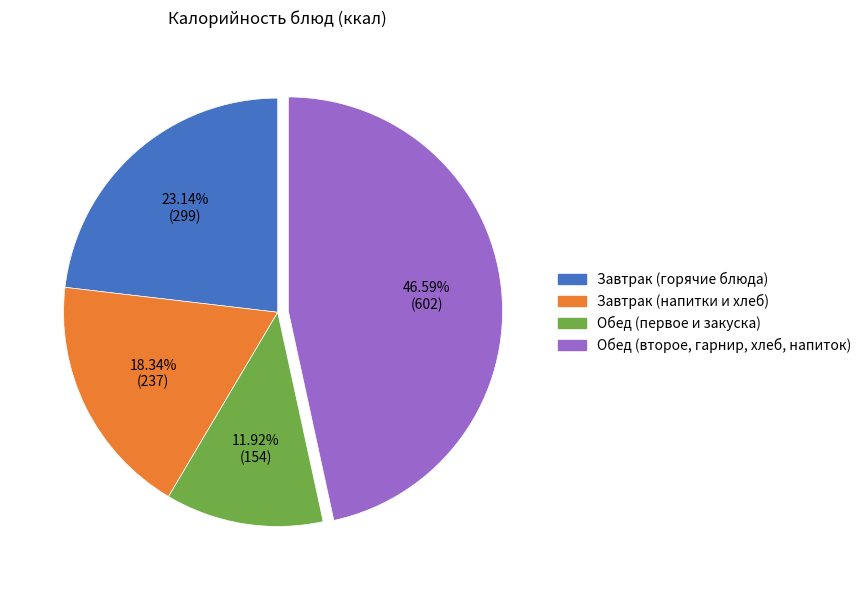

To the nearest percent, what is the difference between the largest and smallest slice percentages?

35%